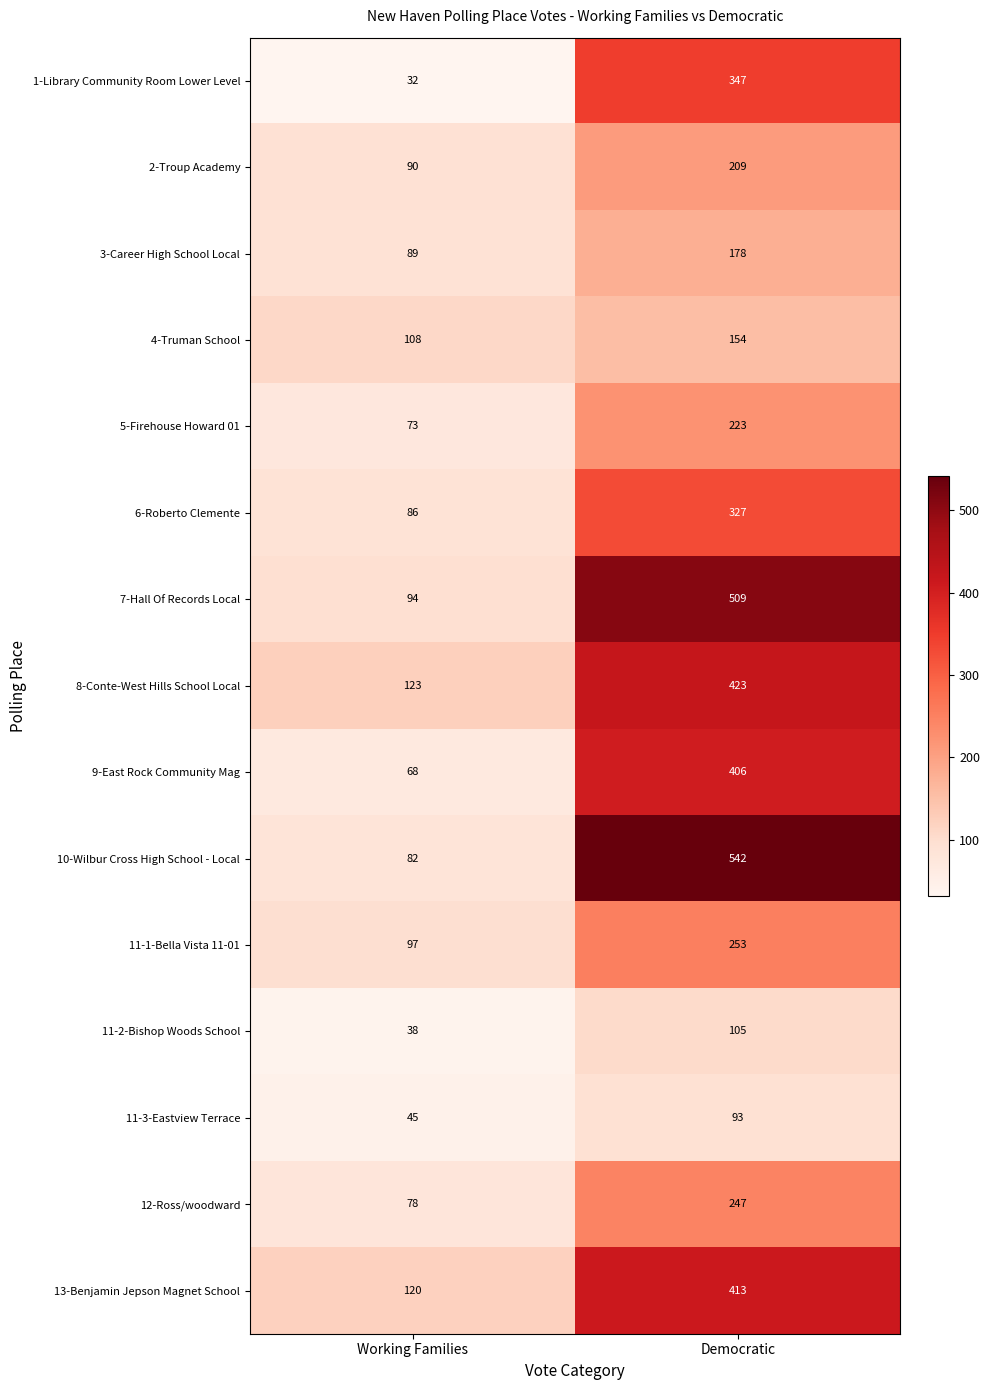

Reading right to left, list all the values displayed in this chart.

1-Library Community Room Lower Level: 347	32
2-Troup Academy: 209	90
3-Career High School Local: 178	89
4-Truman School: 154	108
5-Firehouse Howard 01: 223	73
6-Roberto Clemente: 327	86
7-Hall Of Records Local: 509	94
8-Conte-West Hills School Local: 423	123
9-East Rock Community Mag: 406	68
10-Wilbur Cross High School - Local: 542	82
11-1-Bella Vista 11-01: 253	97
11-2-Bishop Woods School: 105	38
11-3-Eastview Terrace: 93	45
12-Ross/woodward: 247	78
13-Benjamin Jepson Magnet School: 413	120